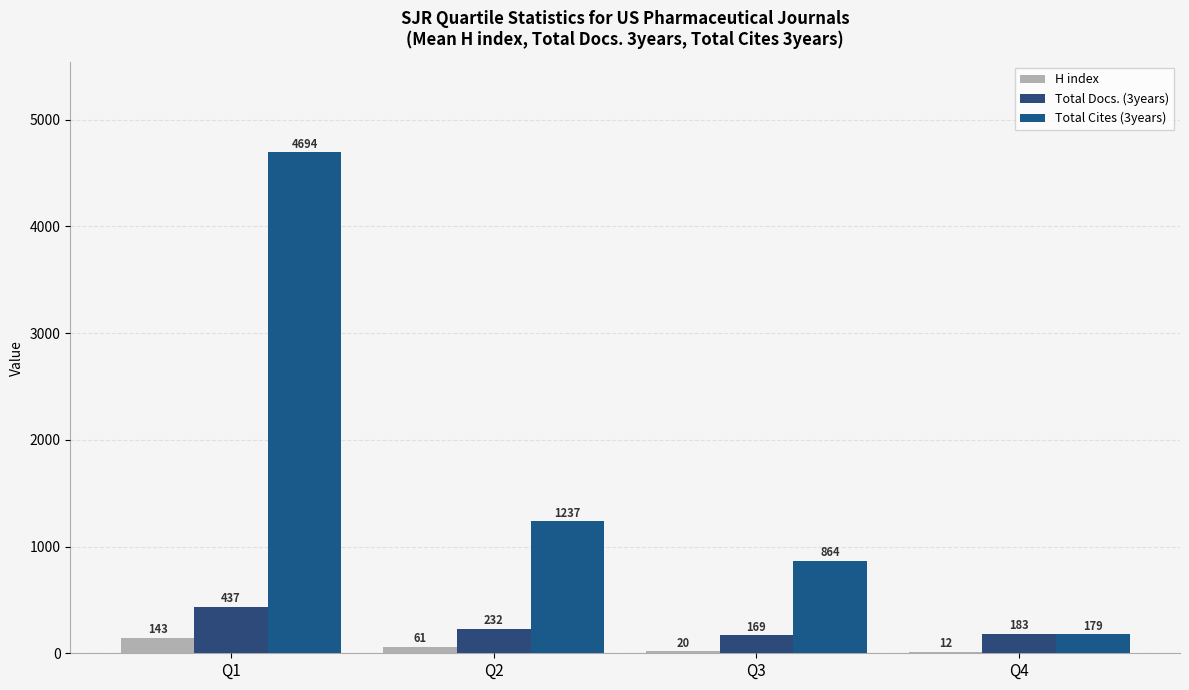

What is the difference between the maximum and minimum values in the Total Cites (3years) series?

4515